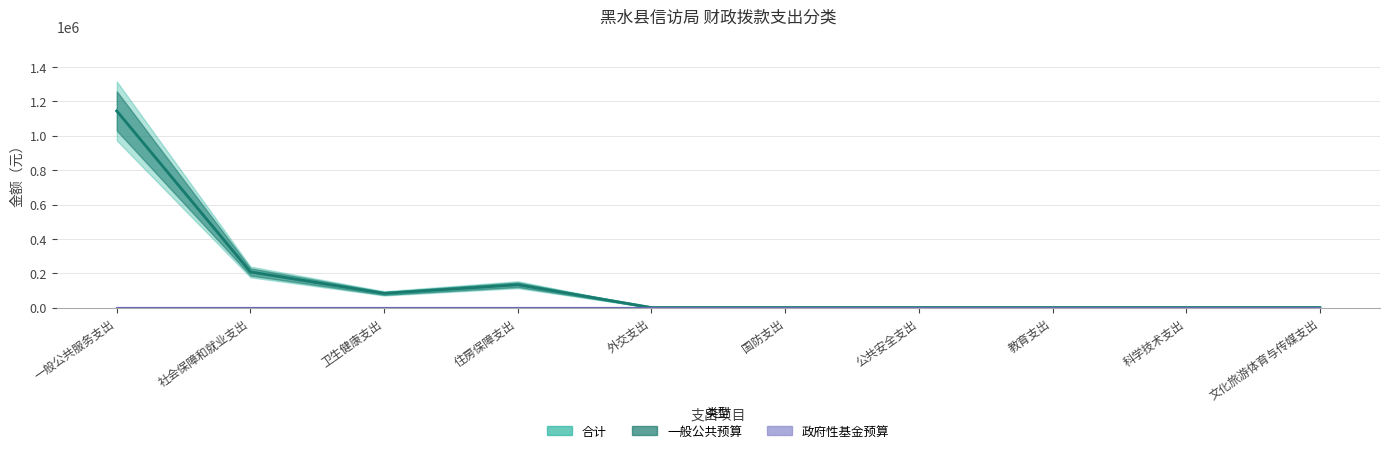

What is the label of the 2nd point from the left?

社会保障和就业支出